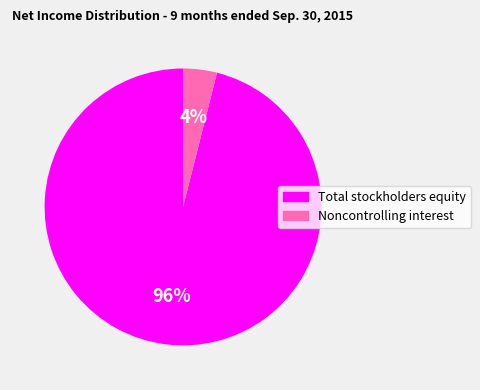

Which slice is the smallest?

Noncontrolling interest